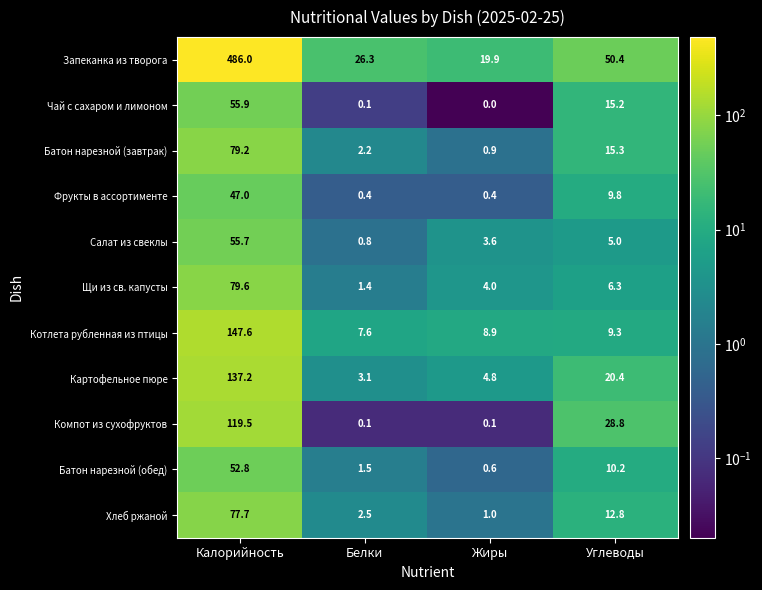

Is it true that Котлета рубленная из птицы equals 30.6 at Калорийность?

False